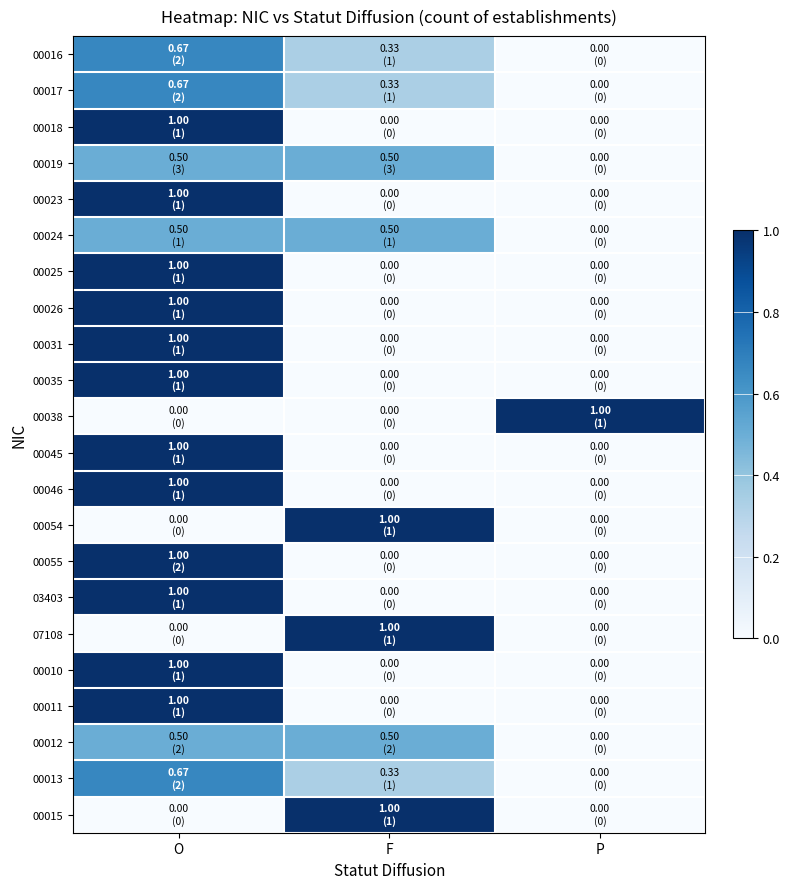

Count the number of categories in the chart.

3